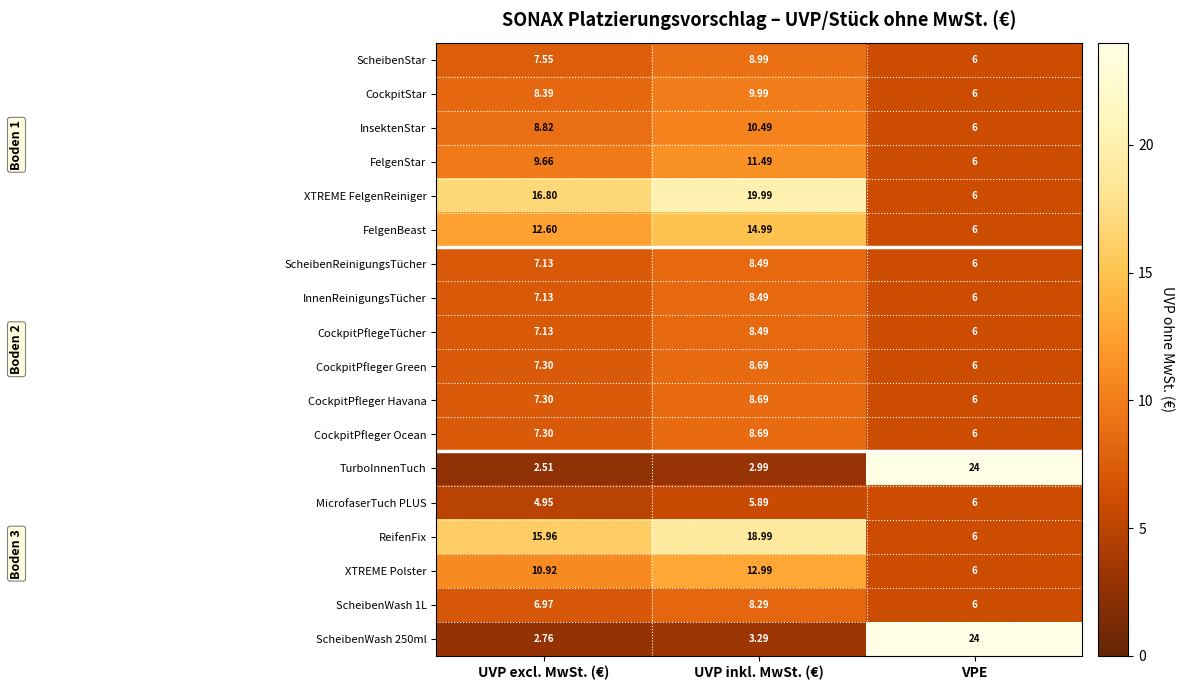

Which series has the largest total across all categories?

XTREME FelgenReiniger